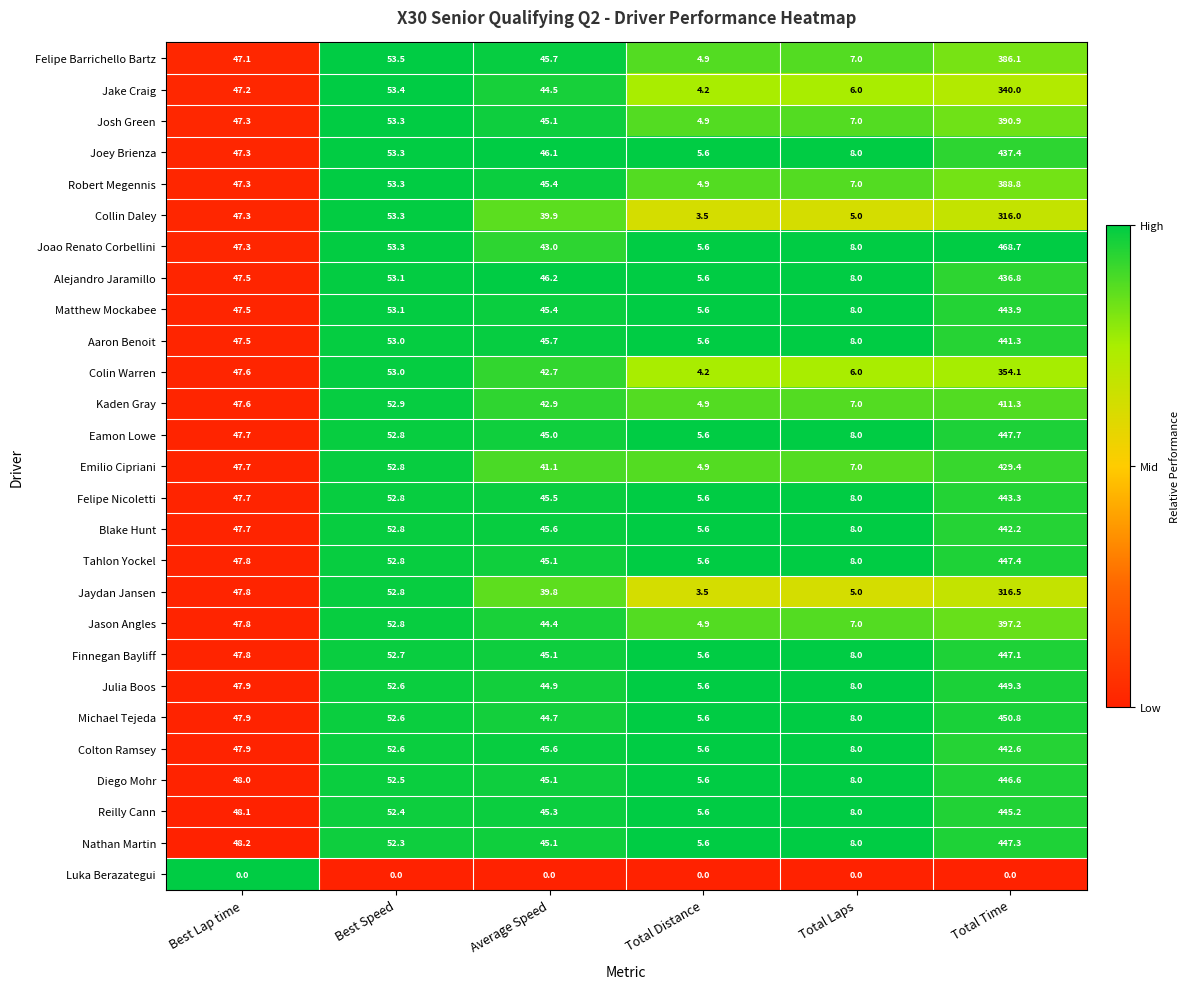

What is the sum of all Jason Angles values?

554.1